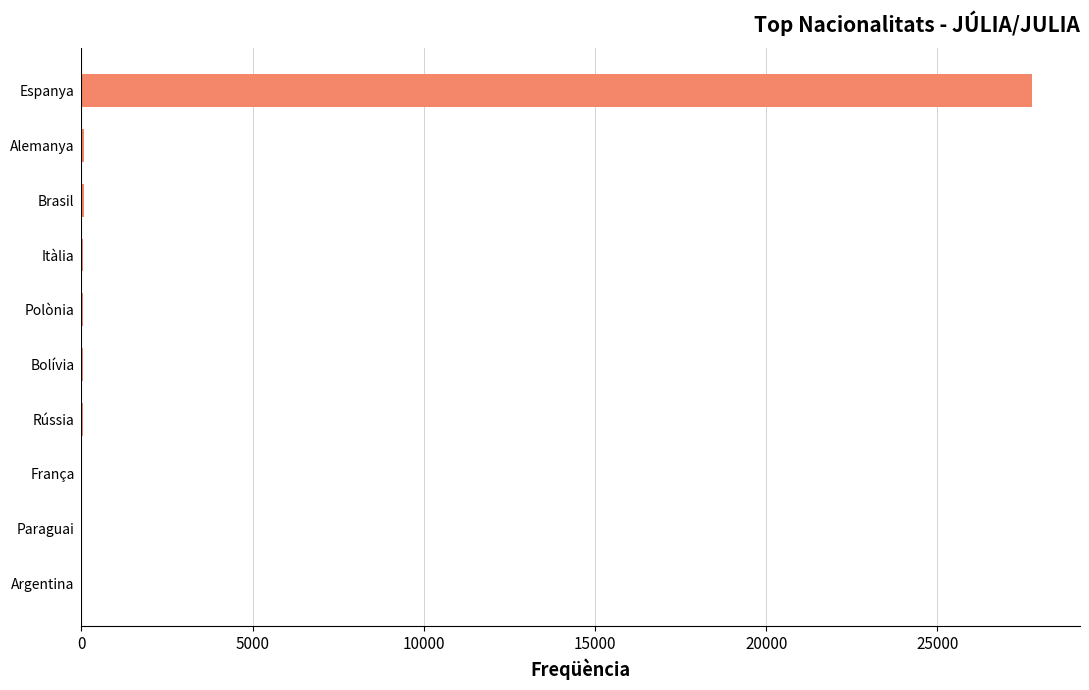

Is it true that the value at Espanya is 27777?

True